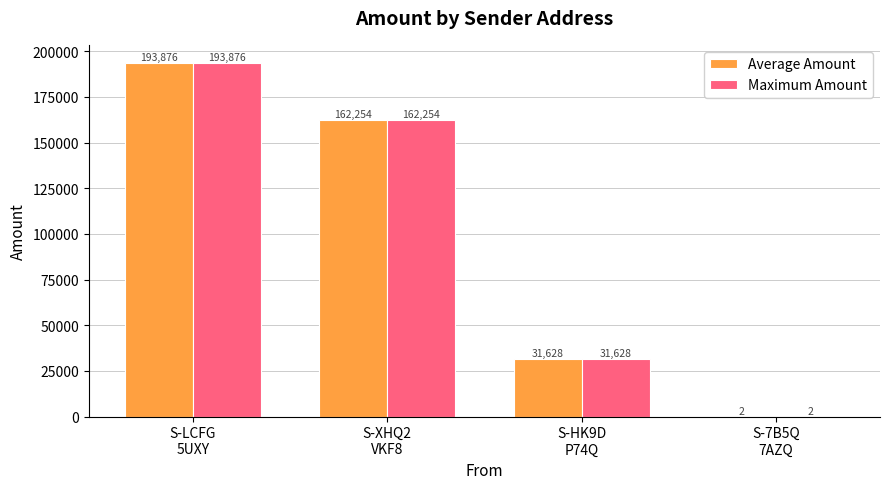

Count the number of data series in this chart.

2